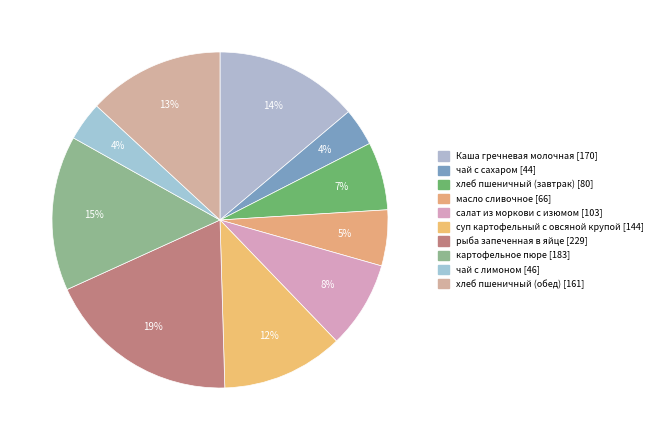

How many segments does this pie chart have?

10